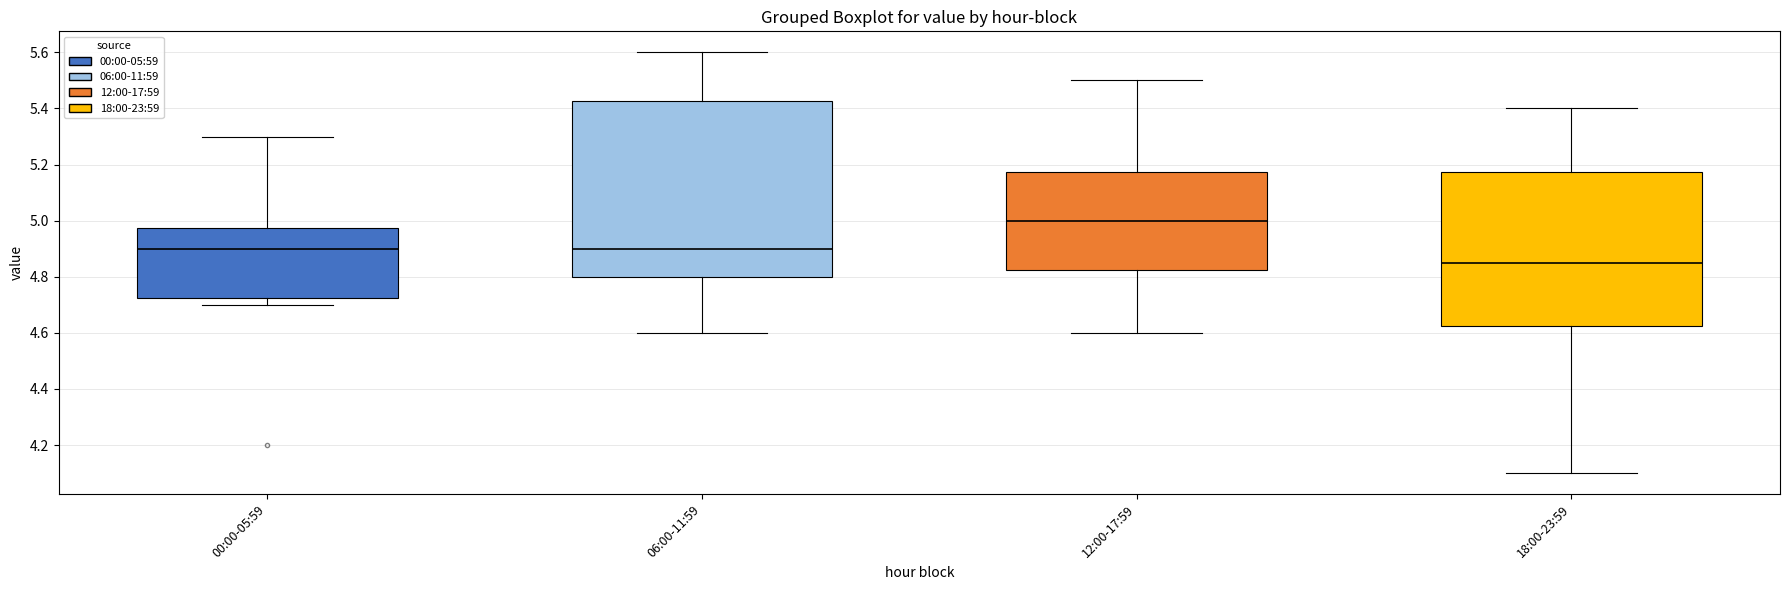

Reading left to right, read every box against the y-axis: the position of its median line, the range the box covers, and the ends of its whiskers. The values are not printed on the chart, so give them approximately, as read against the axis.

00:00-05:59: median 4.90, box 4.72 to 4.98, whiskers 4.70 to 5.30
06:00-11:59: median 4.90, box 4.80 to 5.42, whiskers 4.60 to 5.60
12:00-17:59: median 5.00, box 4.82 to 5.18, whiskers 4.60 to 5.50
18:00-23:59: median 4.86, box 4.62 to 5.18, whiskers 4.10 to 5.40